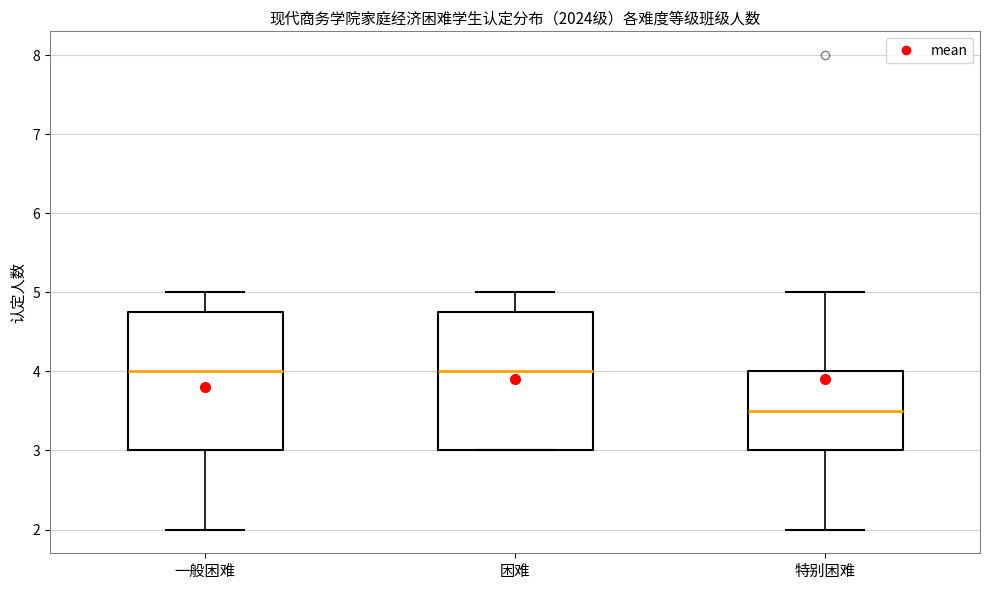

Where is the upper edge of the box for 困难 on the y-axis? The values are not printed on the chart, so give them approximately, as read against the axis.

4.8